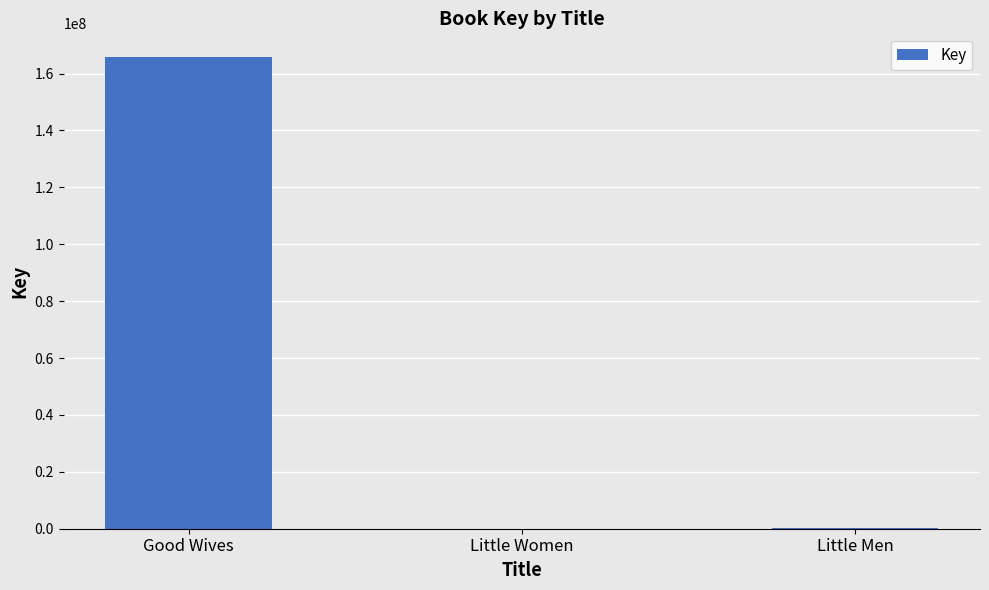

Is it true that the value at Good Wives is 257924100?

False